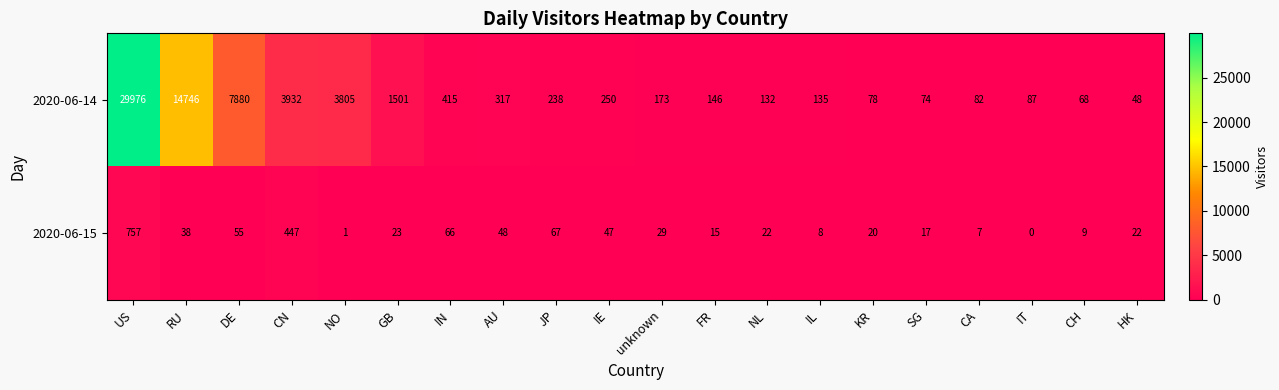

Between NO and AU, which series saw the biggest shift?

2020-06-14